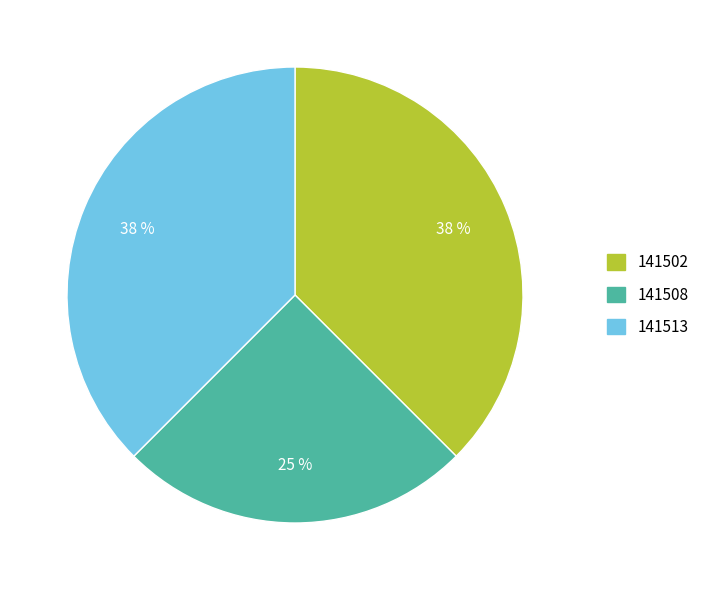

True or false: 141513 accounts for 38% of the total.

True